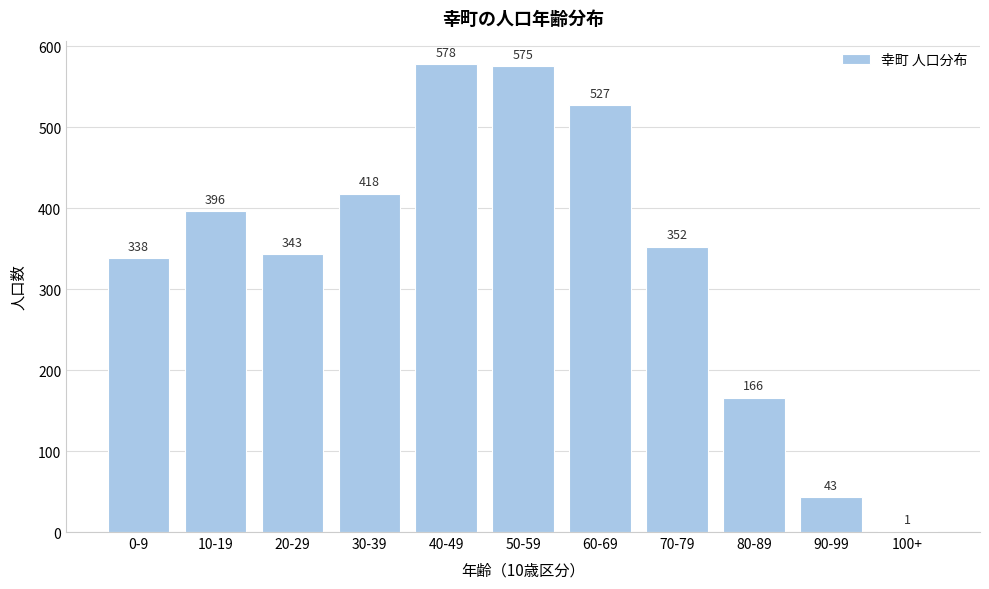

Reading left to right, what are all the values shown in this chart?

0-9=338	10-19=396	20-29=343	30-39=418	40-49=578	50-59=575	60-69=527	70-79=352	80-89=166	90-99=43	100+=1